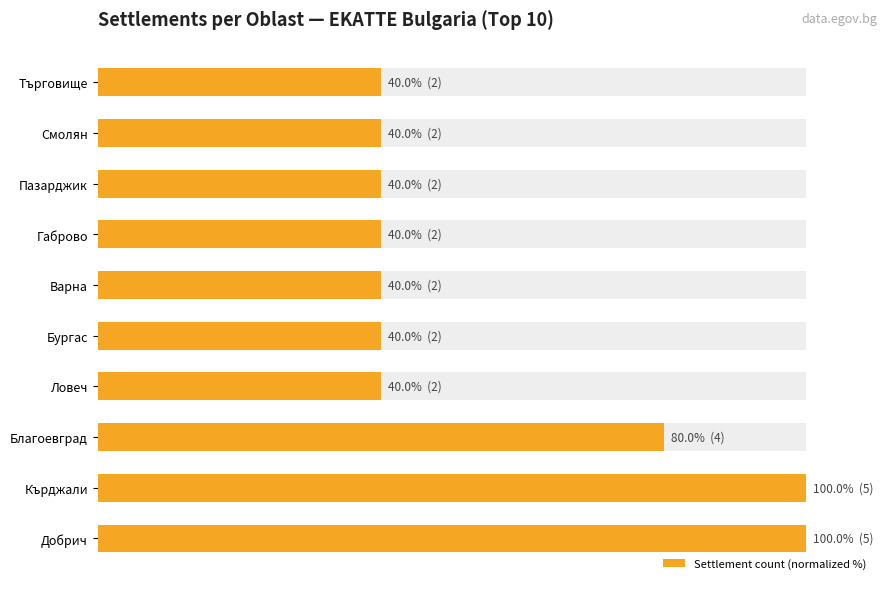

What is the value of the 8th bar from the left?

40